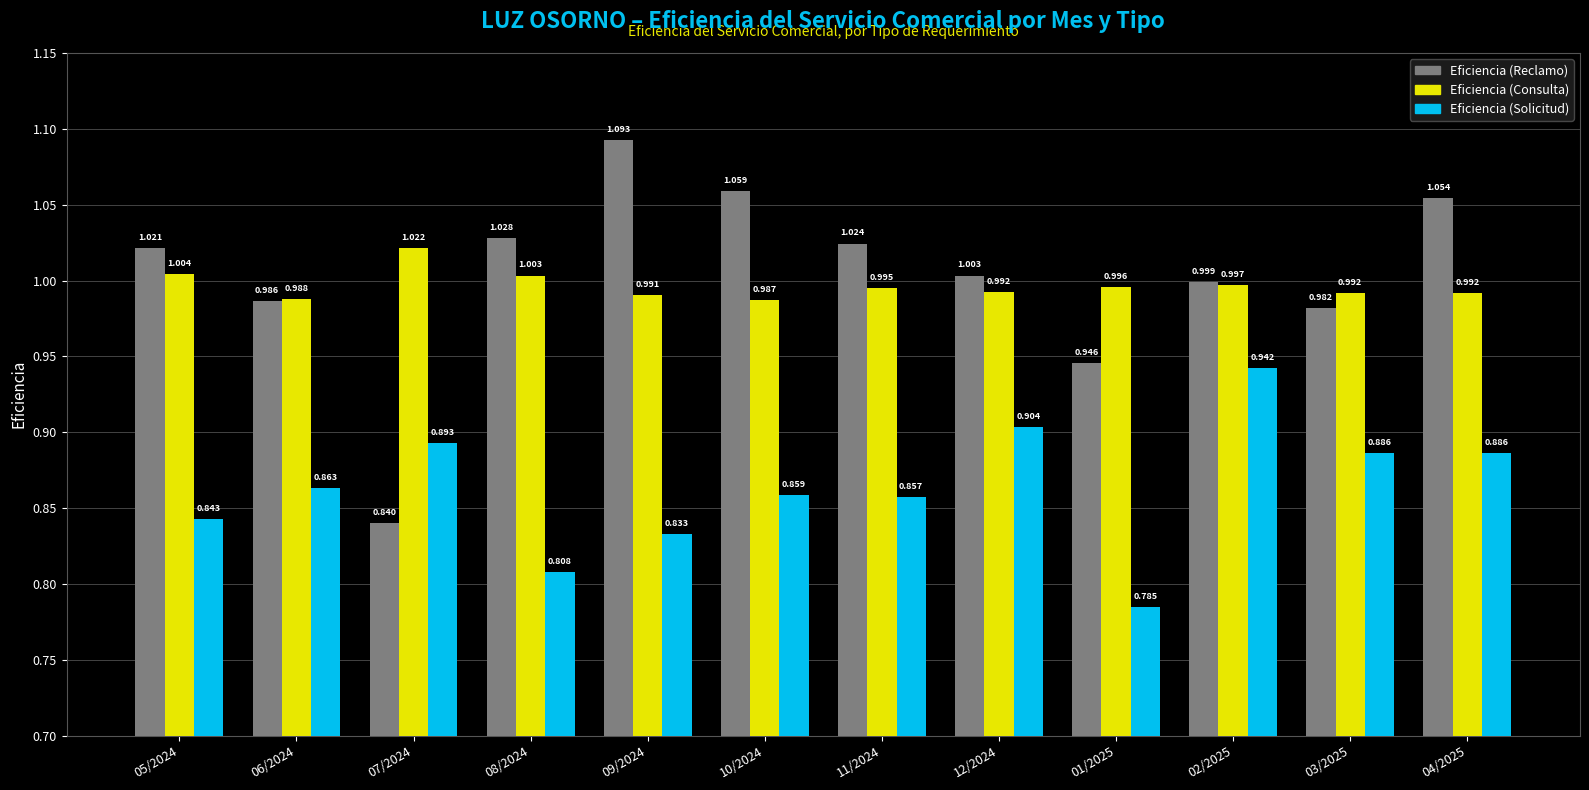

Which series changed the most between 01/2025 and 04/2025?

Eficiencia (Reclamo)